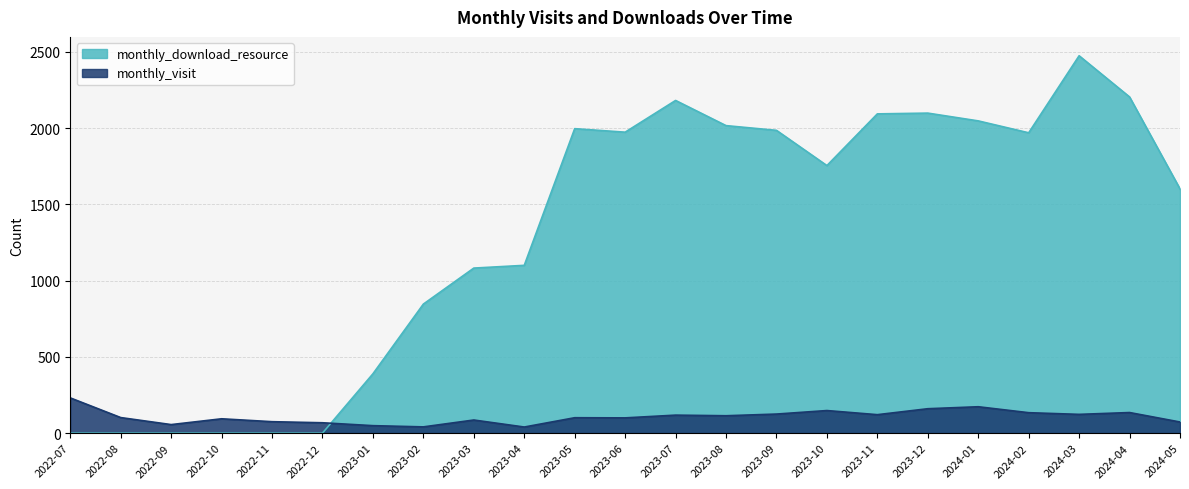

The value of monthly_visit at 2023-10 is 103. True or false?

False